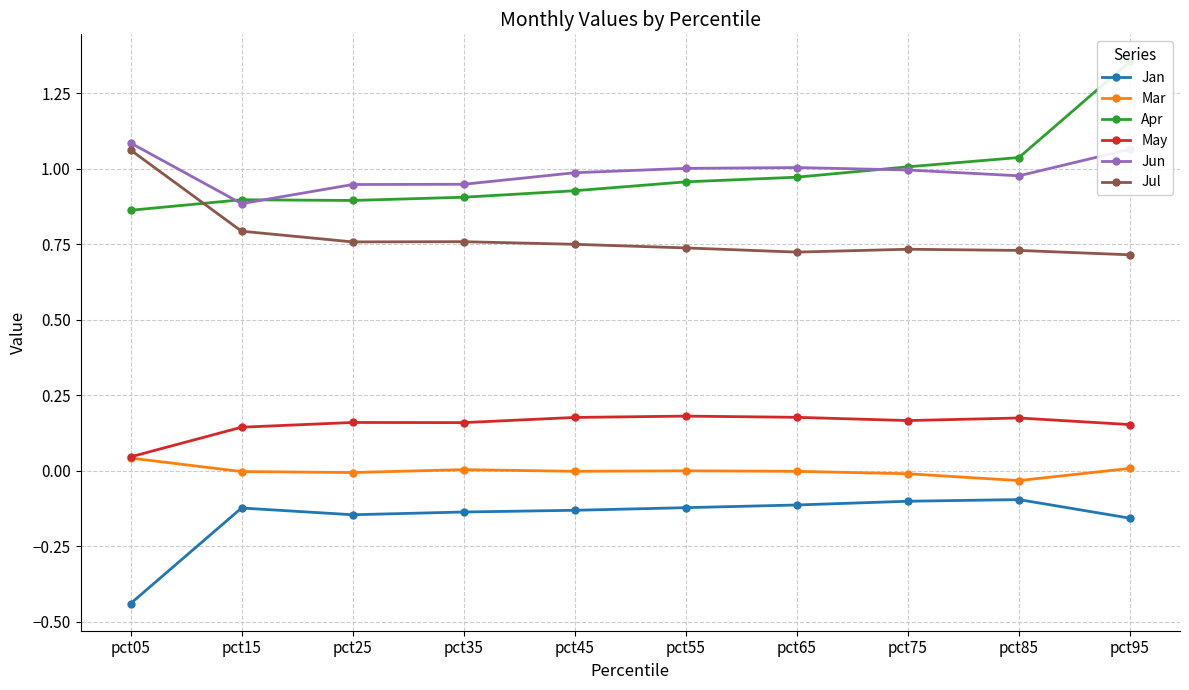

What is the difference between the maximum and minimum values in the Jul series?

0.3